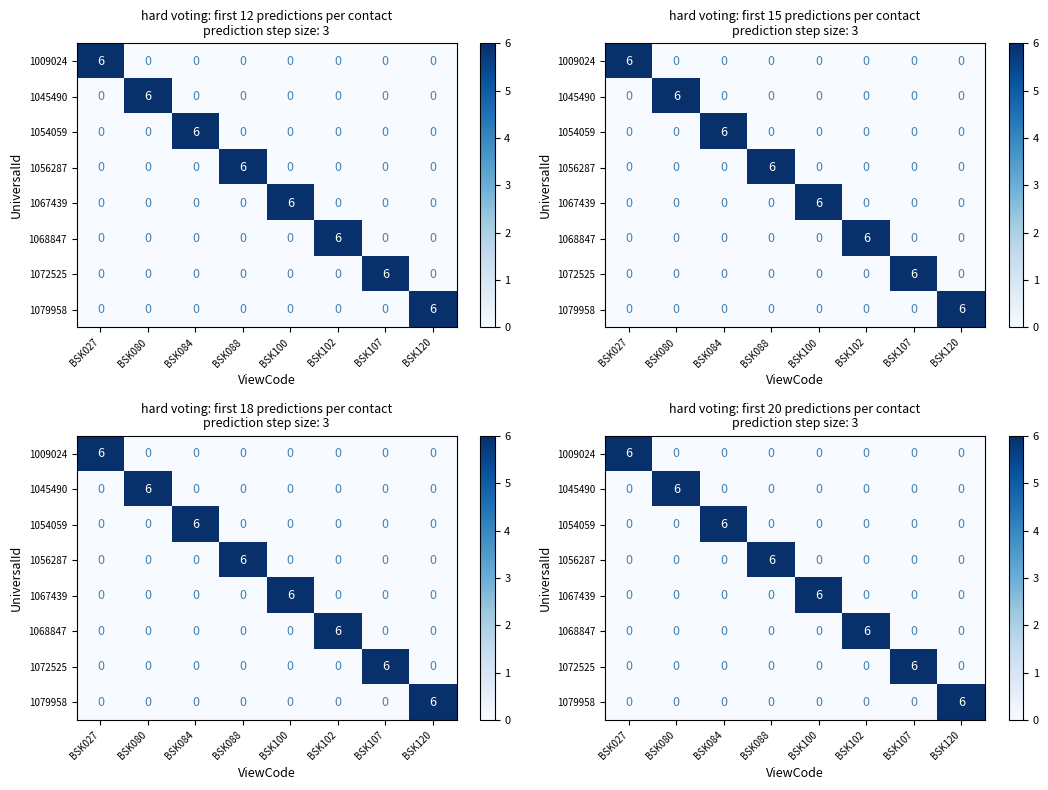

The 1054059 series shows 0 at BSK107. True or false?

True